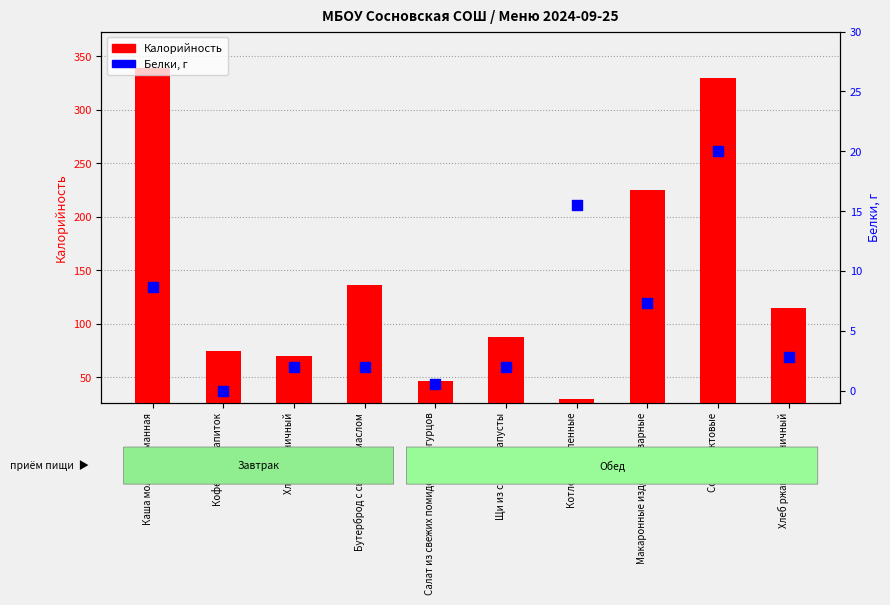

What is the total value across all series at Кофейный напиток?

75.0